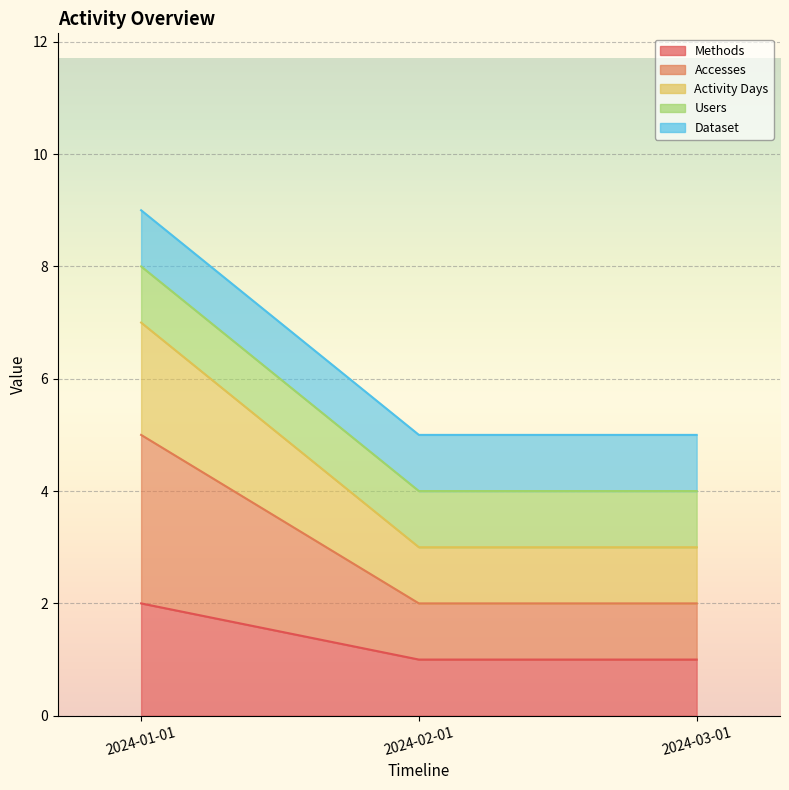

What is the label of the 1st point from the right?

2024-03-01